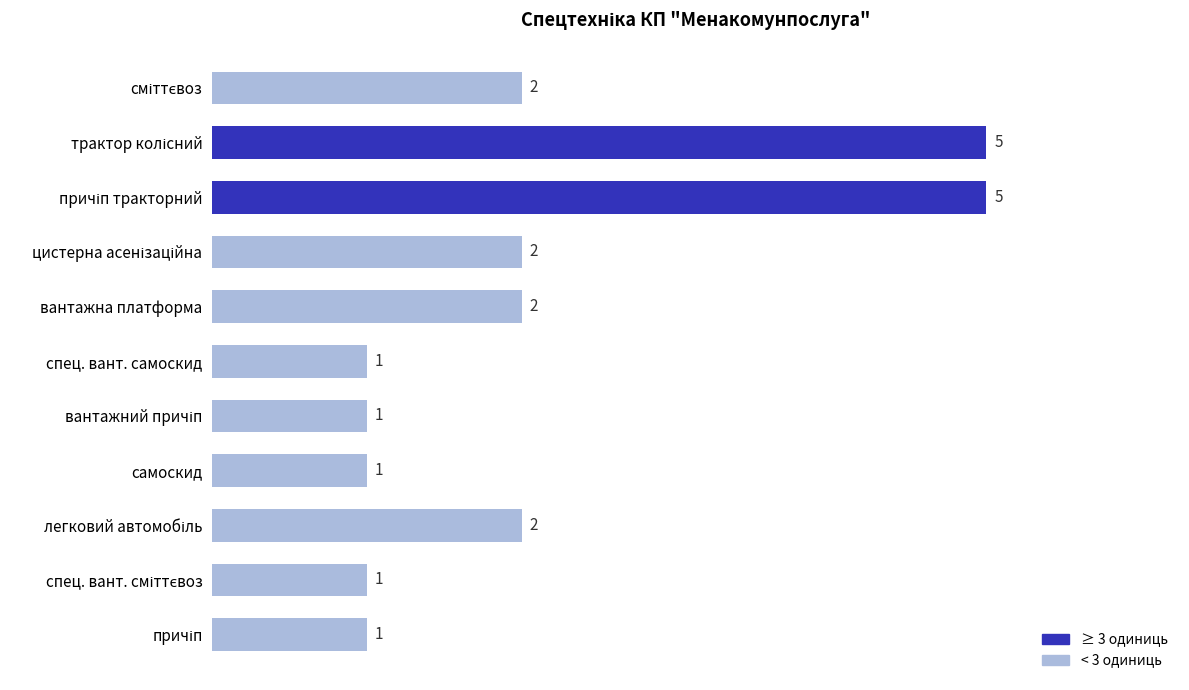

How many values are between 1 and 2?

9